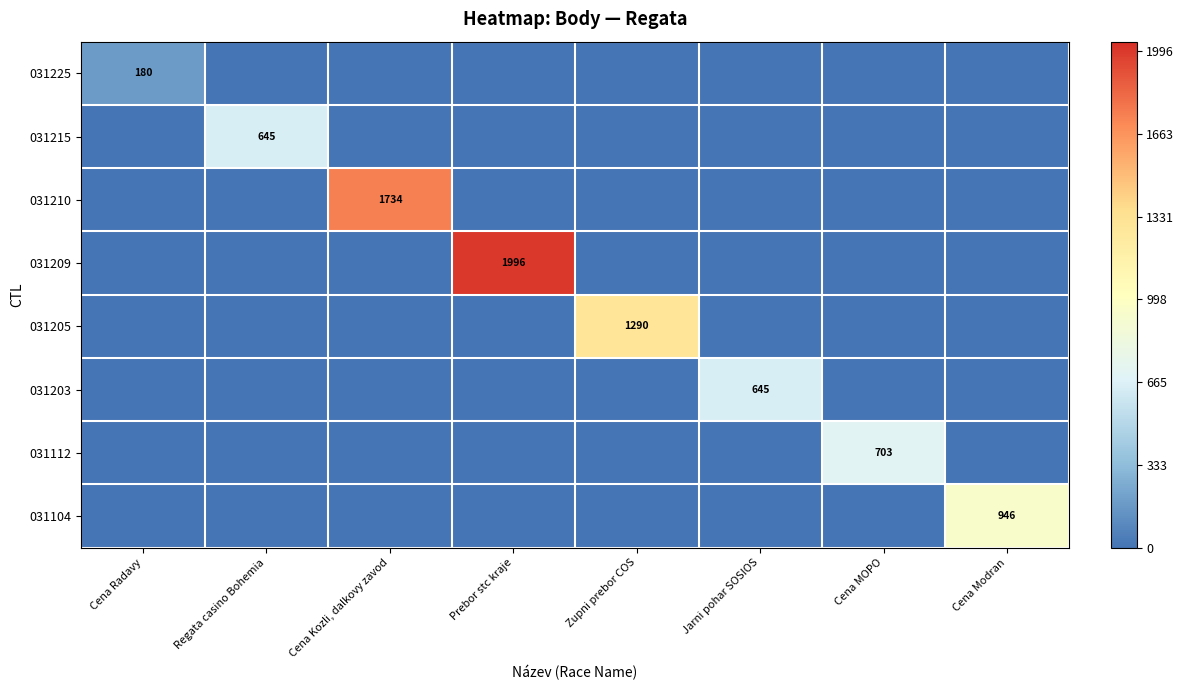

At which category is the sum across all series the highest?

Prebor stc kraje